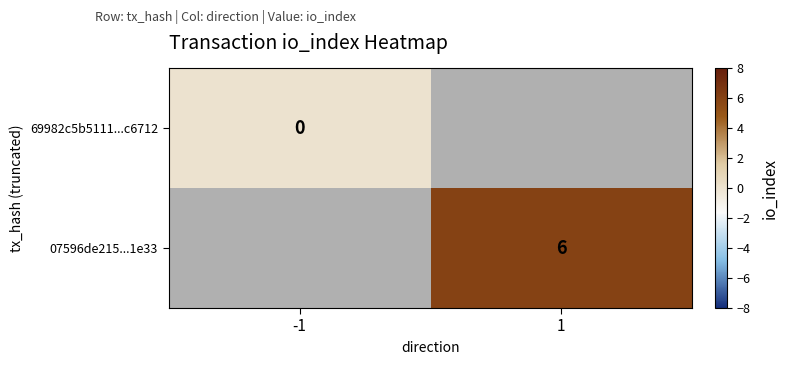

How many data points does each series have?

2